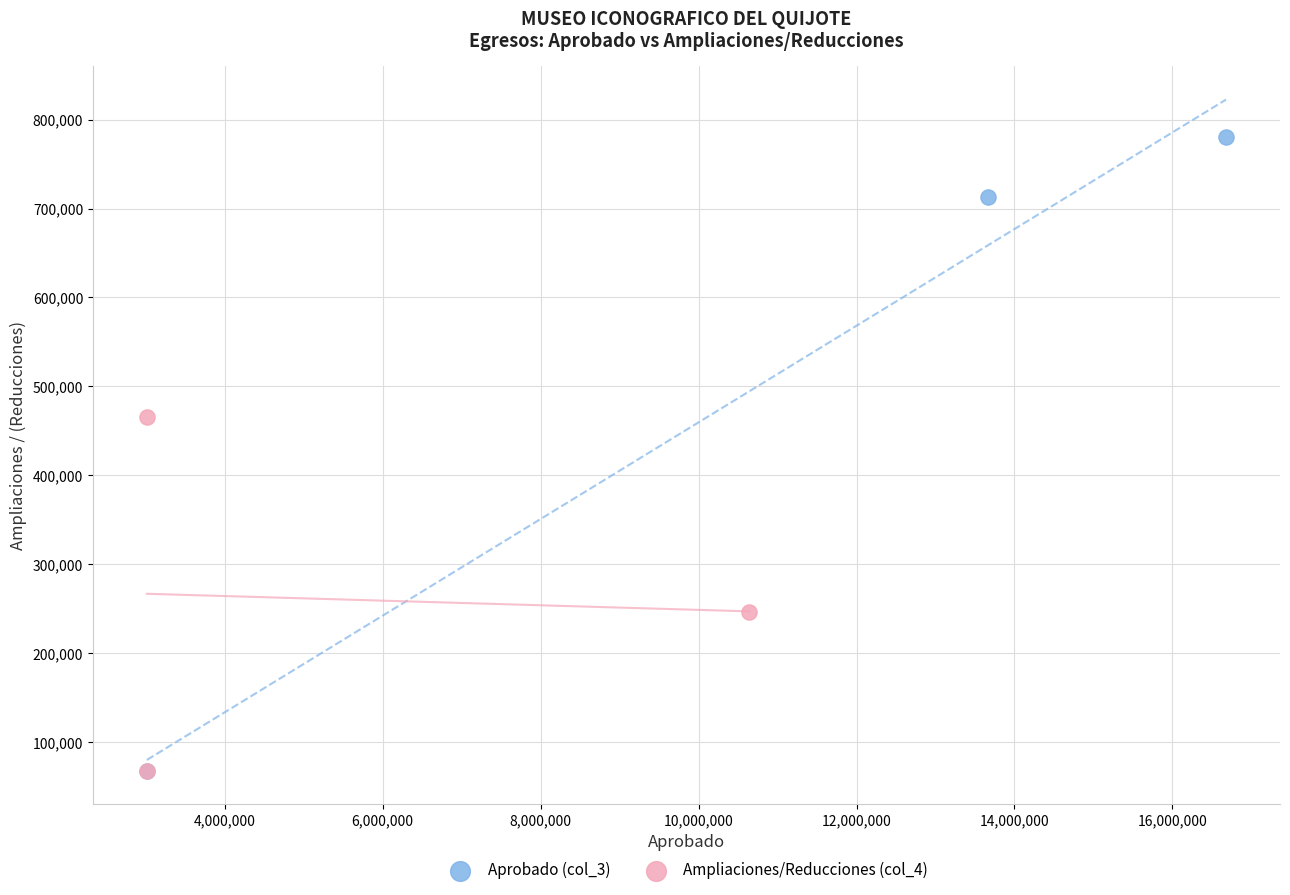

Which series has the largest Y range (max minus min)?

Aprobado (col_3)